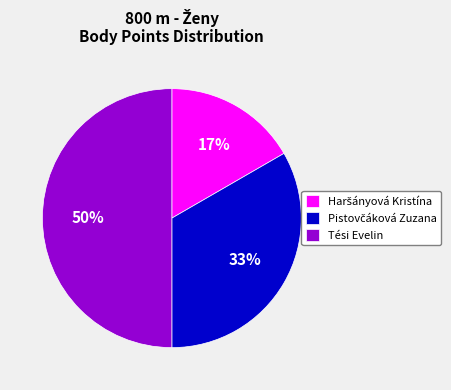

How many slices are in this pie chart?

3